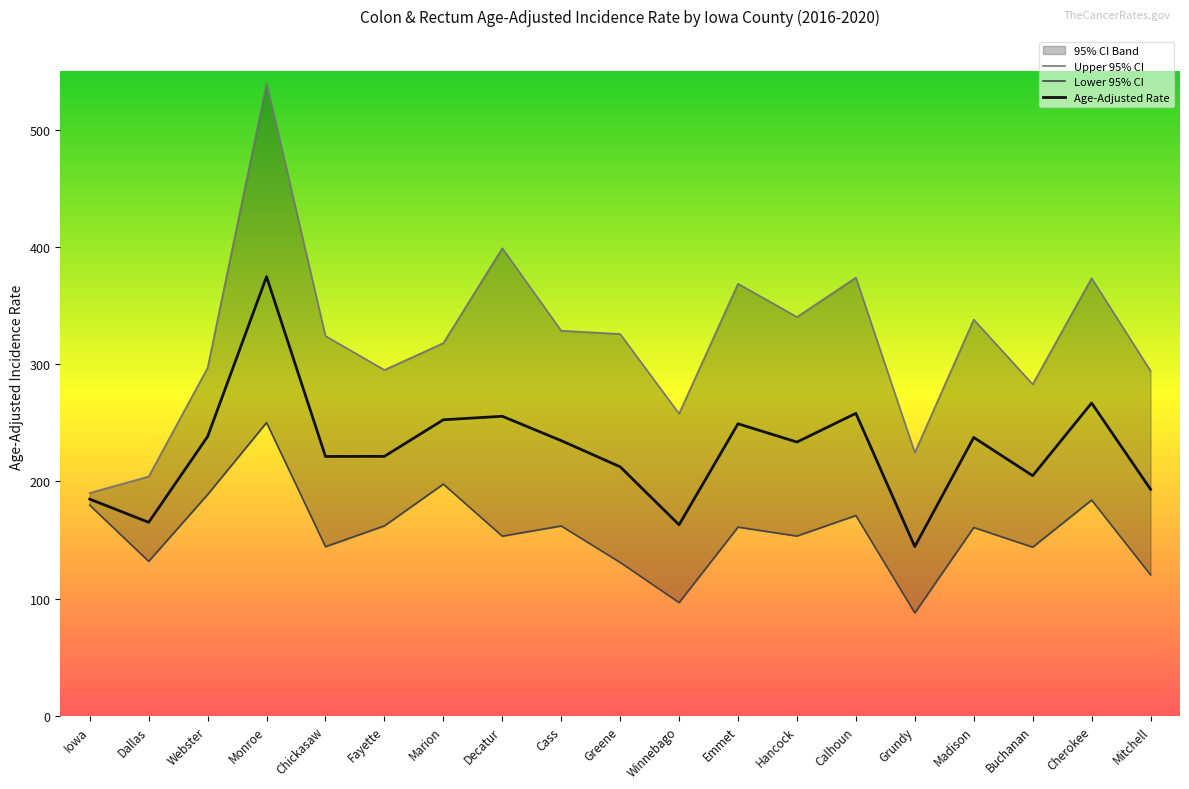

Reading left to right, extract all data points from this chart.

Upper 95% CI: 190.2	204.2	296.9	539.6	324.1	295.1	318.0	399.0	328.6	325.8	257.8	368.7	340.3	373.9	224.6	338.1	282.9	373.4	294.3
Lower 95% CI: 179.7	131.8	188.8	250.2	144.3	162.1	197.7	153.3	162.0	130.9	96.6	161.0	153.4	170.9	87.8	160.7	143.9	184.1	120.3
Age-Adjusted Rate: 184.9	165.1	238.3	374.7	221.3	221.4	252.6	255.6	234.8	212.5	163.0	249.2	233.6	258.1	144.4	237.5	204.9	266.9	193.3